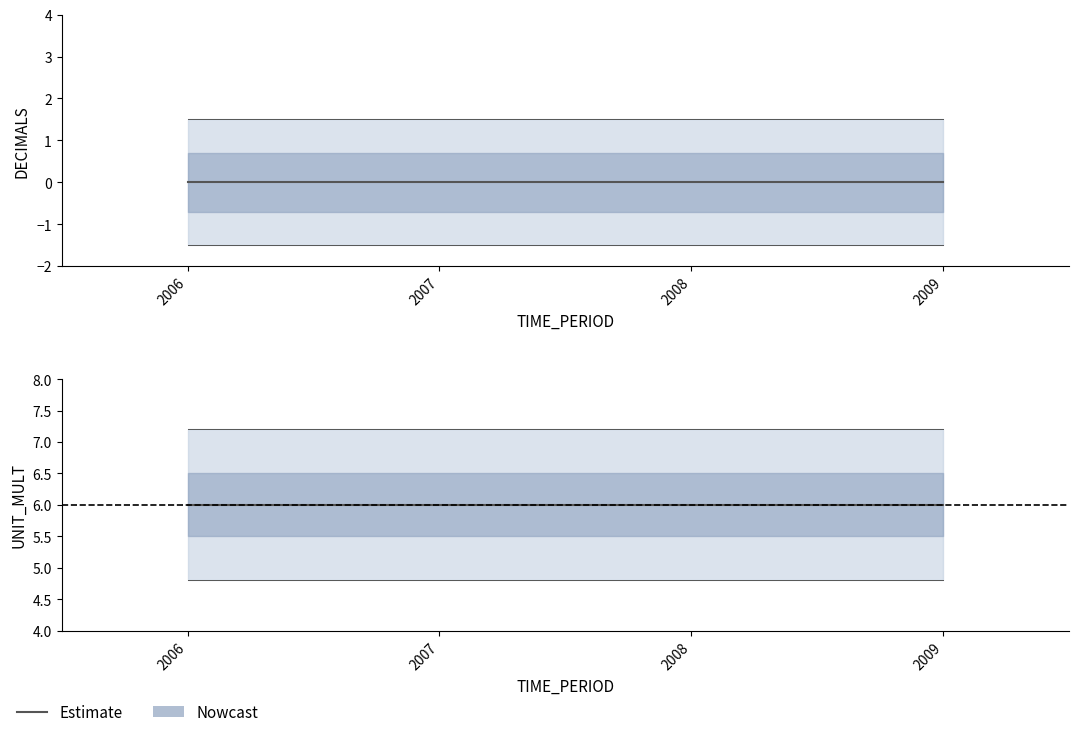

Are the bars horizontal?

No